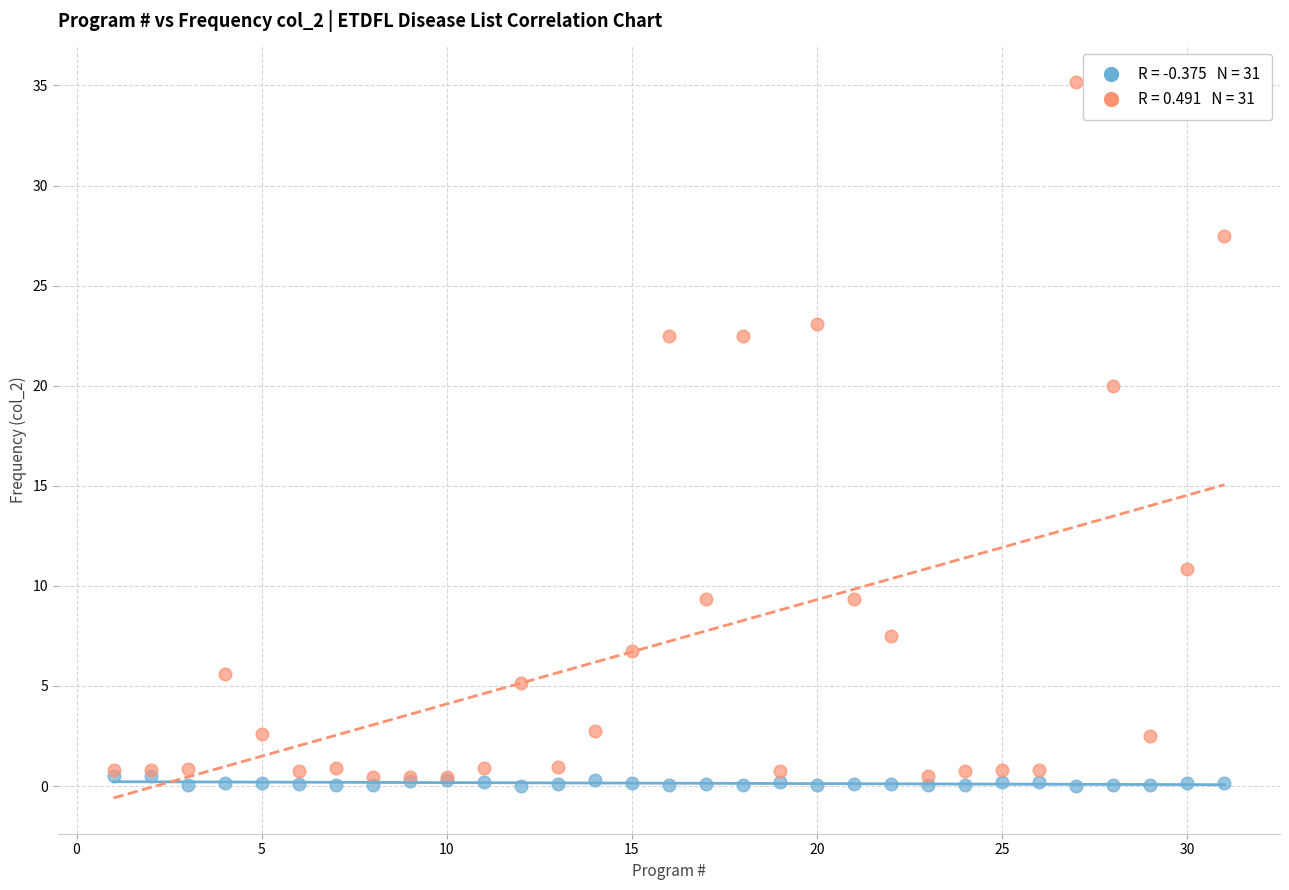

Across all series, what Y value is closest to 17?

20.0